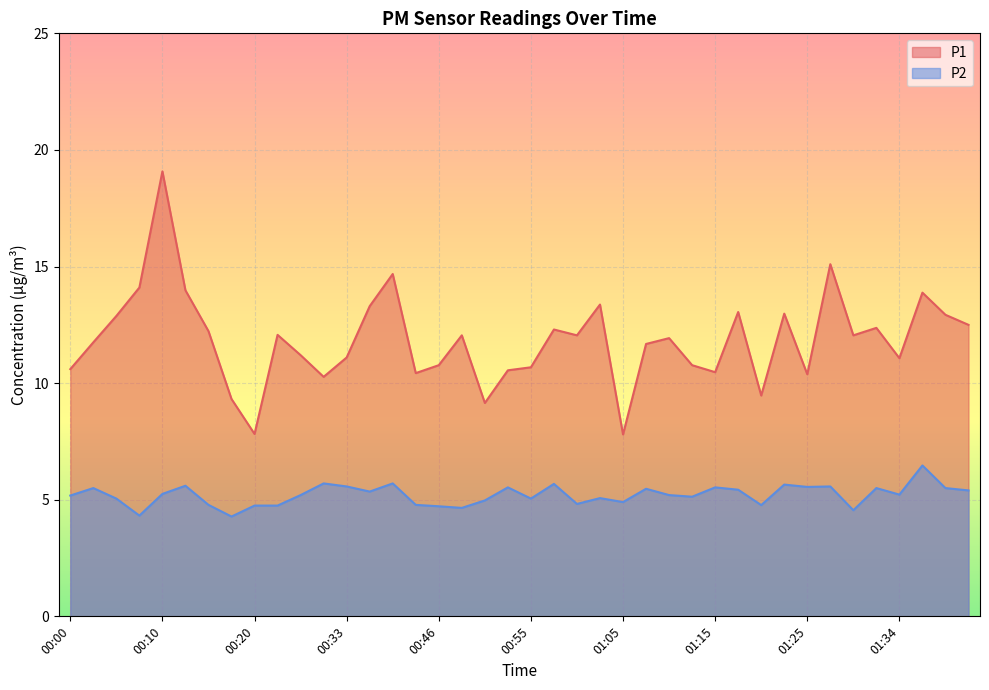

What is the spread (max minus min) of values at 00:40?

5.6